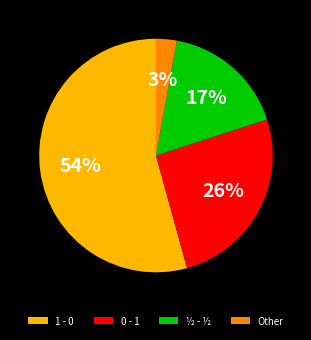

Is the sum of 0 - 1 and 1 - 0 greater than half?

Yes